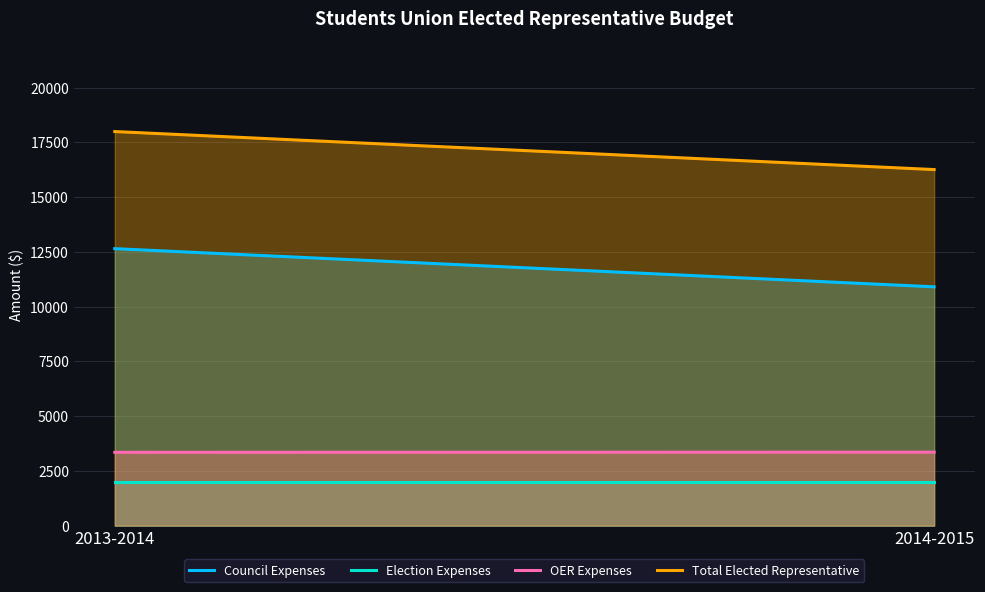

The value of Total Elected Representative at 2014-2015 is 16260. True or false?

True